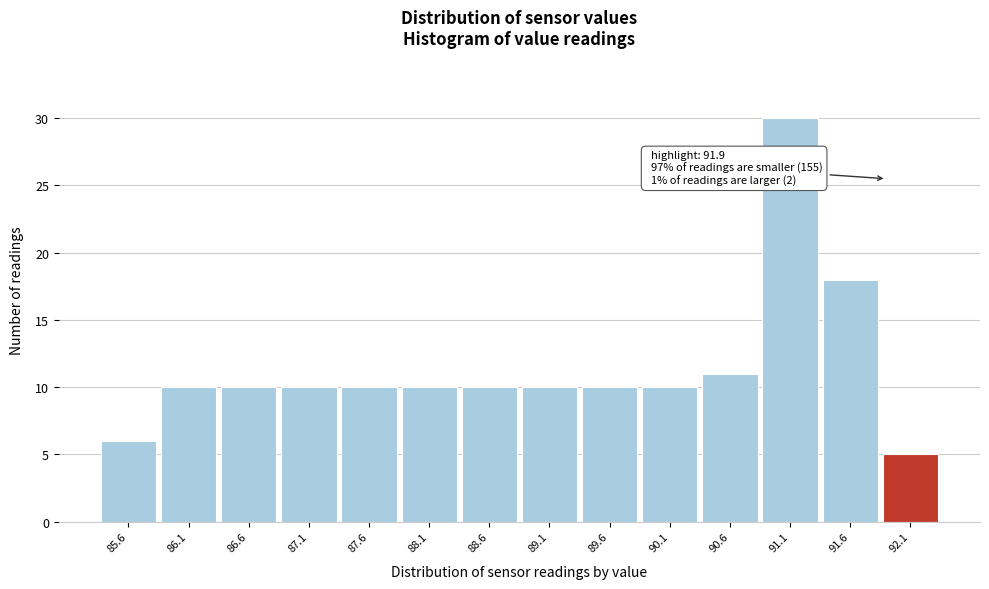

Over which range of the x-axis is the bar tallest?

90.85 to 91.35